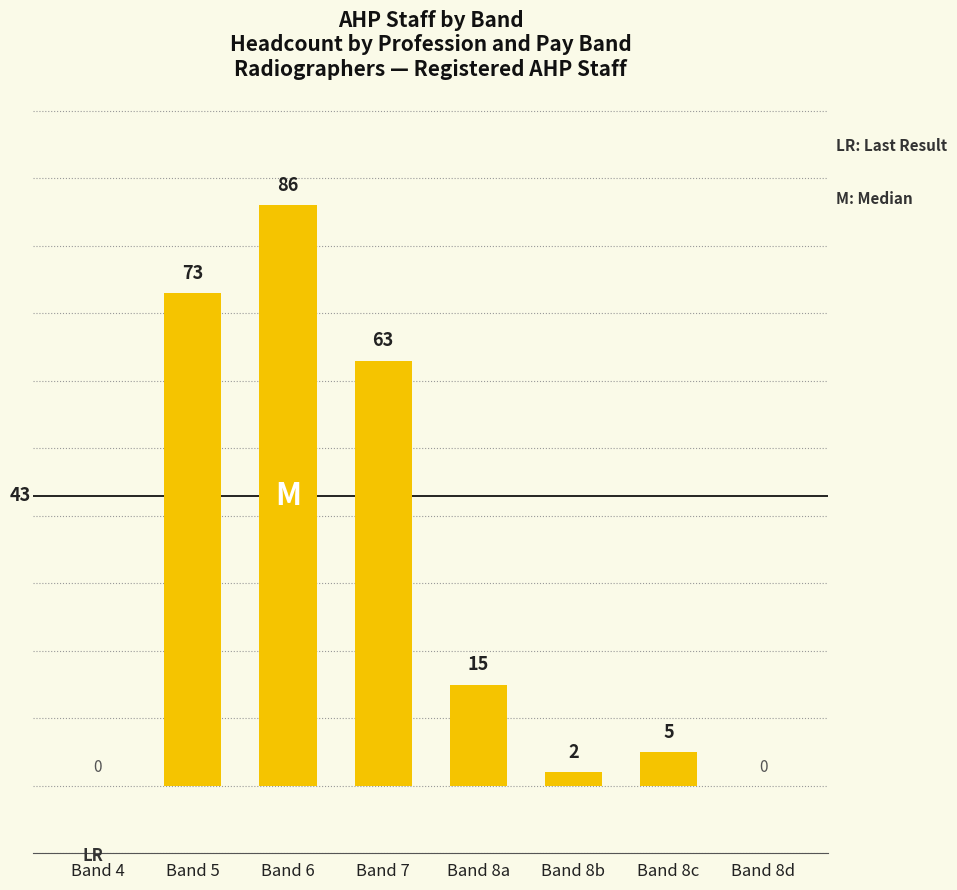

Between Band 8a and Band 8b, which is larger?

Band 8a